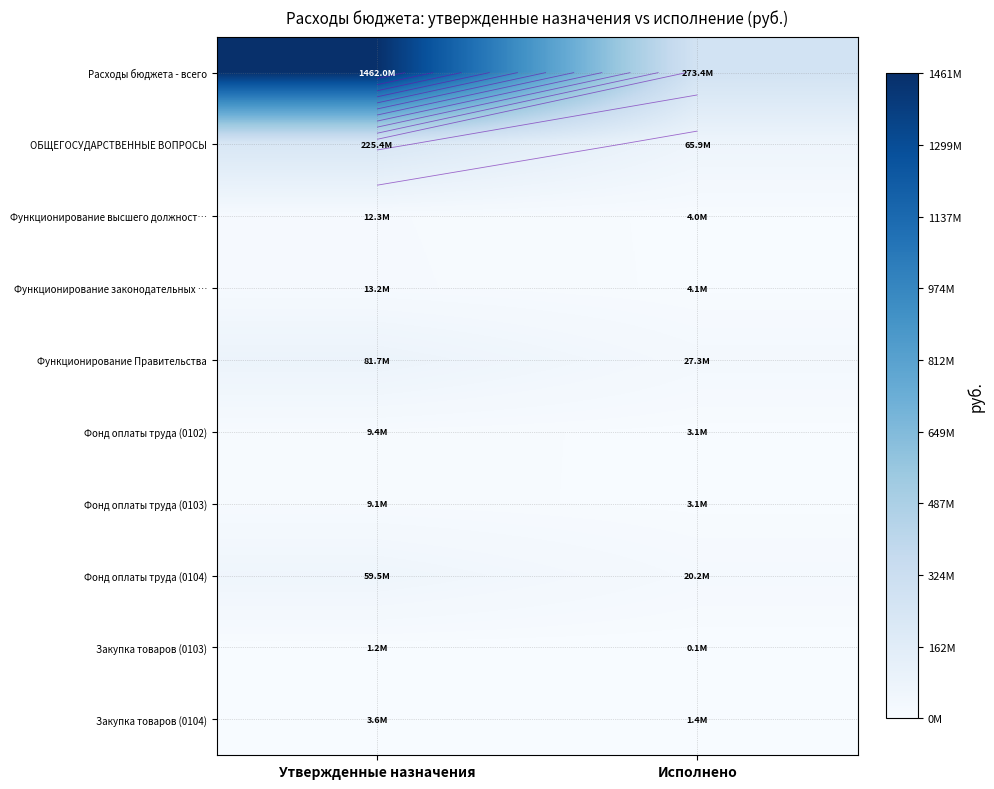

Which series has the largest total across all categories?

Расходы бюджета - всего